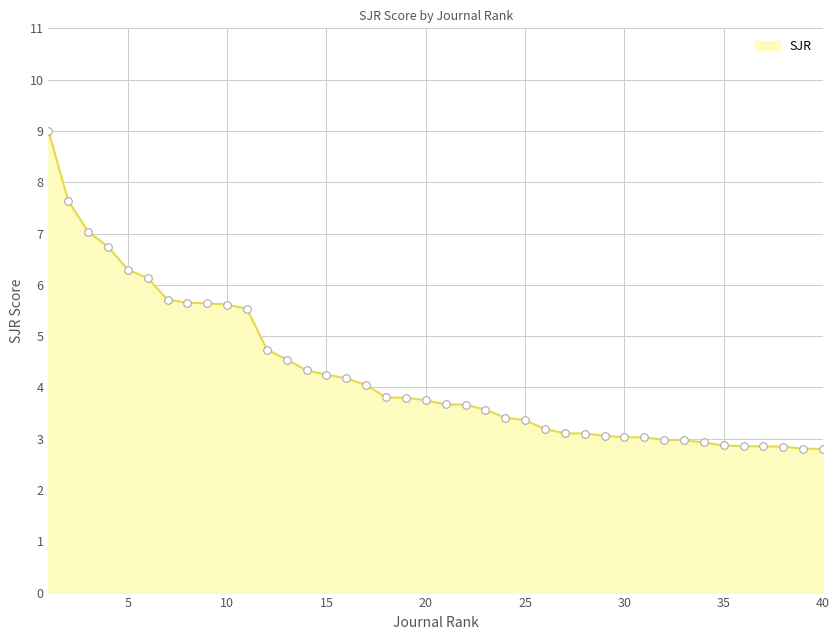

What is the difference between the maximum and minimum values?

6.2